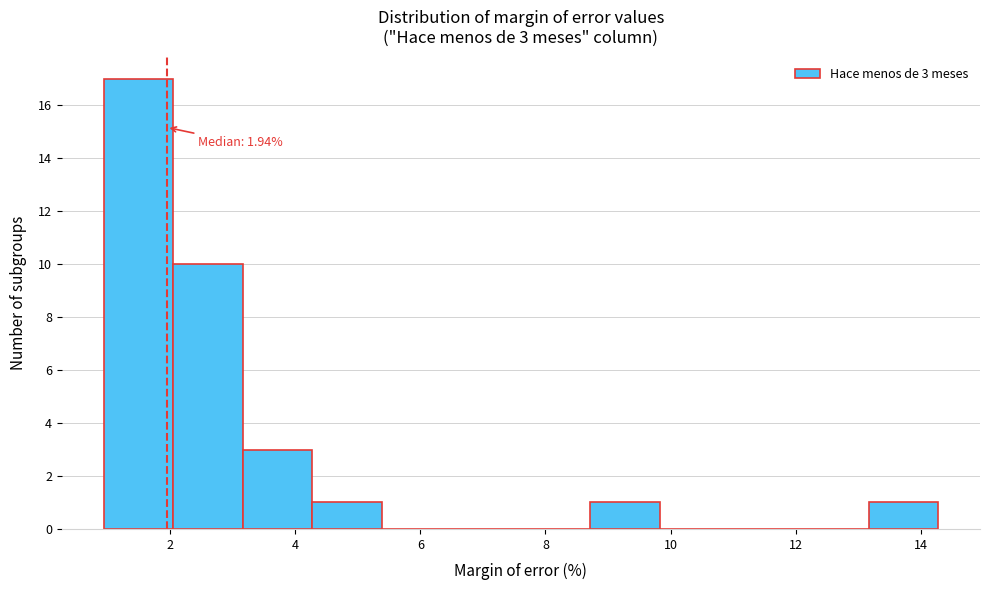

Which range on the x-axis has the tallest bar?

1.0 to 2.0